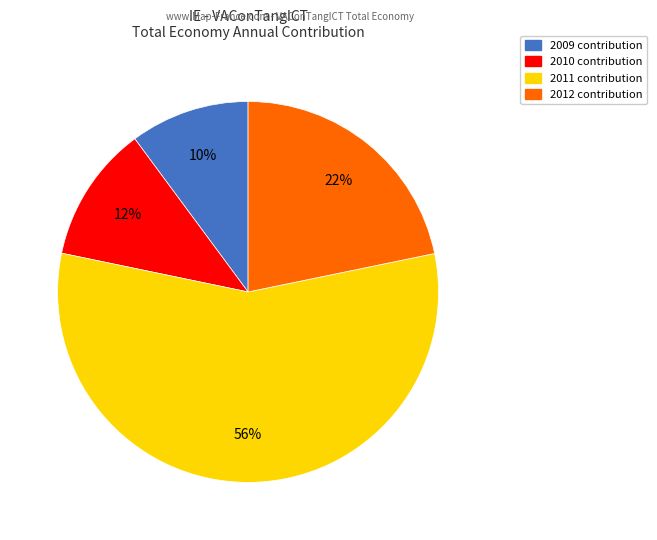

How many segments does this pie chart have?

4